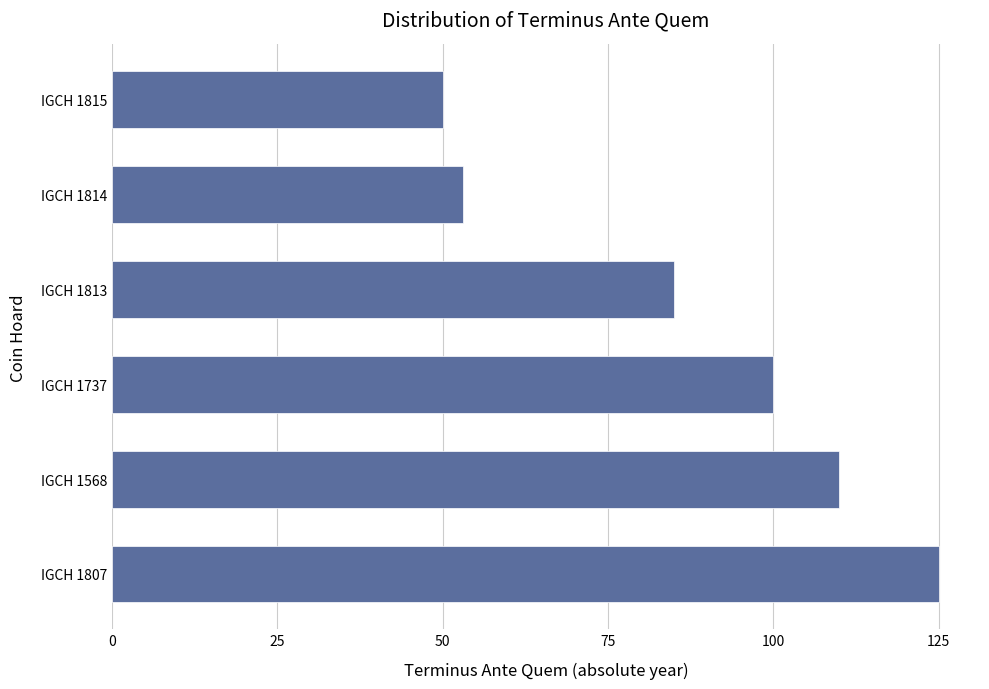

Which label corresponds to the smallest value in the chart?

IGCH 1815